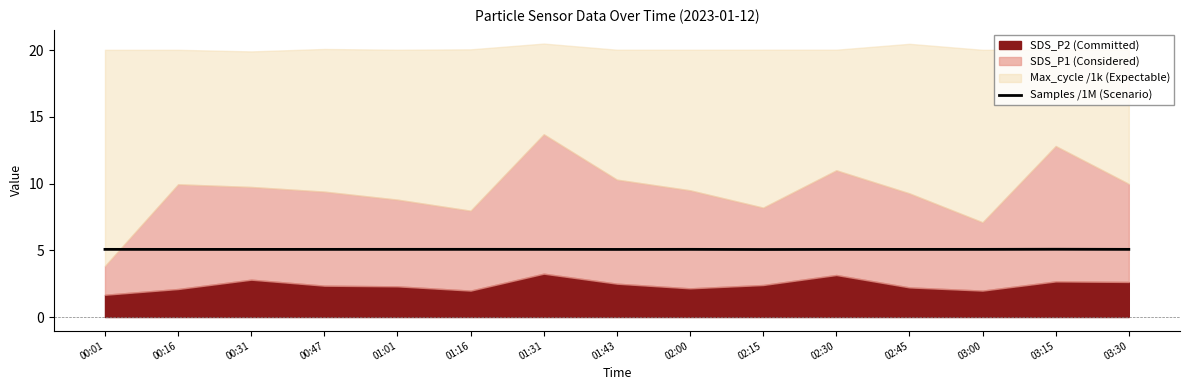

True or false: Samples /1M (Scenario) has a value of 2.1 at 03:00.

False